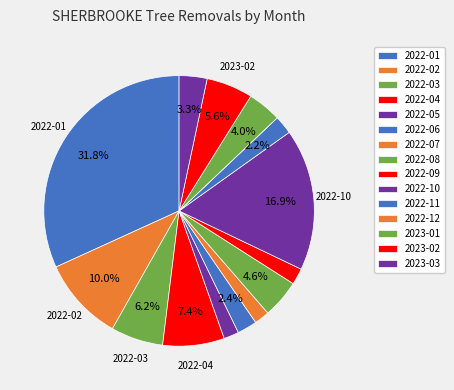

To the nearest percent, what is the average slice percentage?

7%